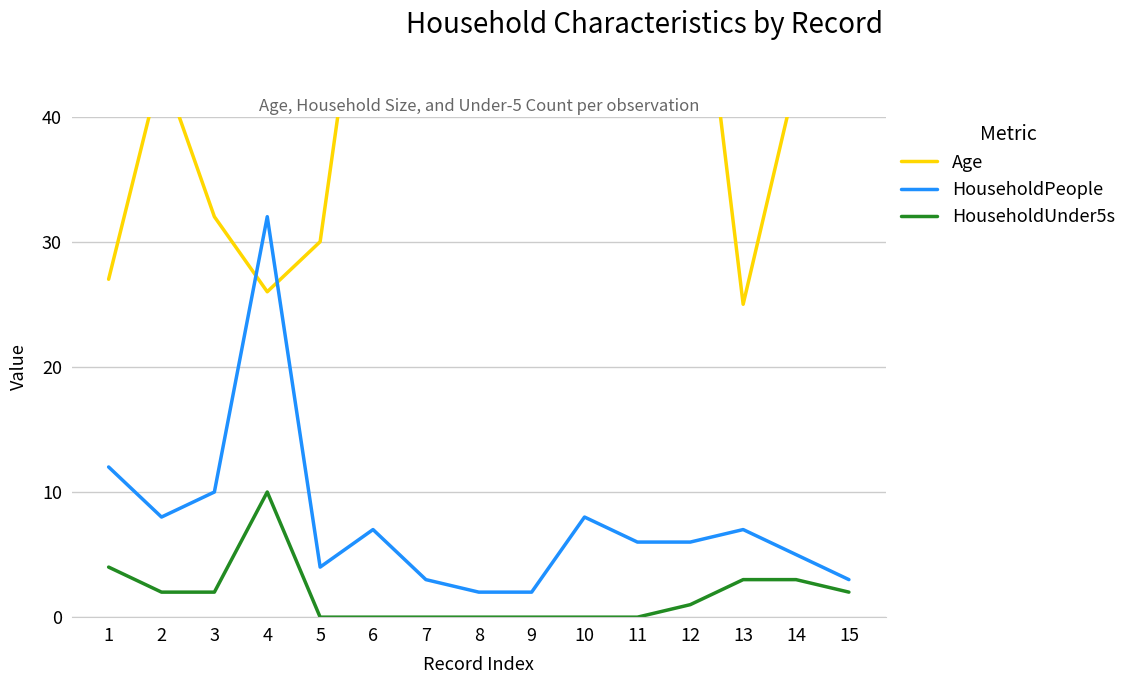

Which series changed the most between 7 and 13?

Age